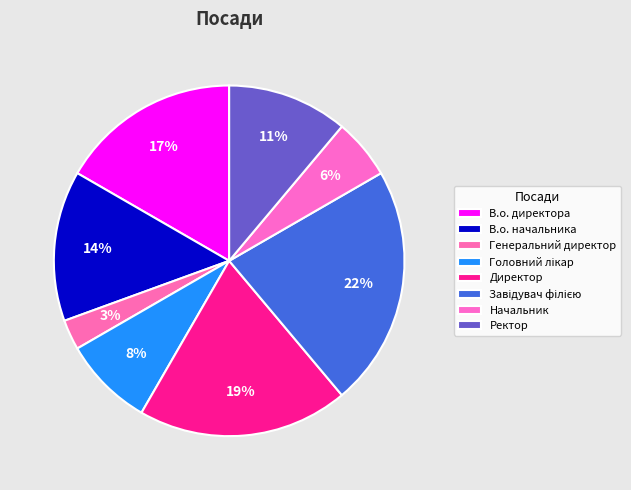

Is there a majority slice in this chart?

No